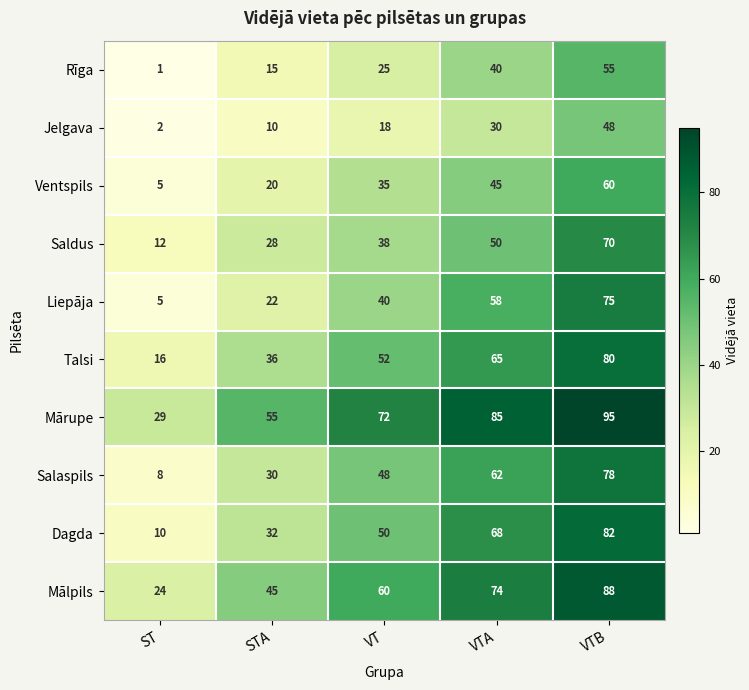

True or false: Mālpils has a value of 106 at VT.

False